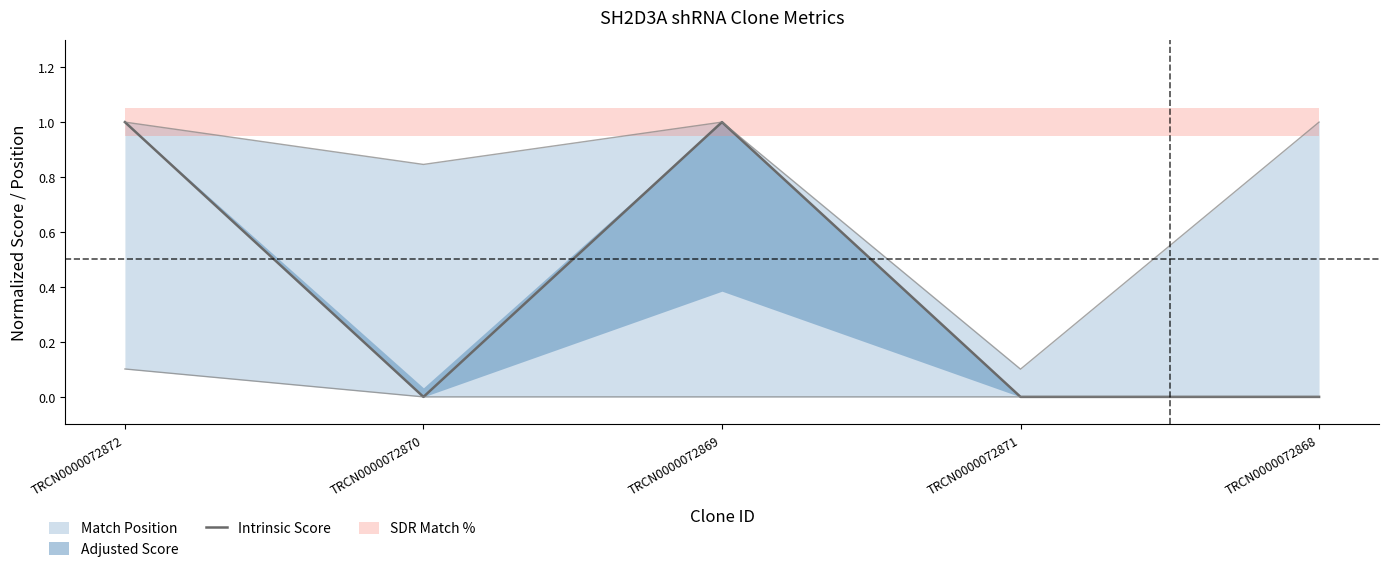

What is the value of the 3rd point from the left?

1